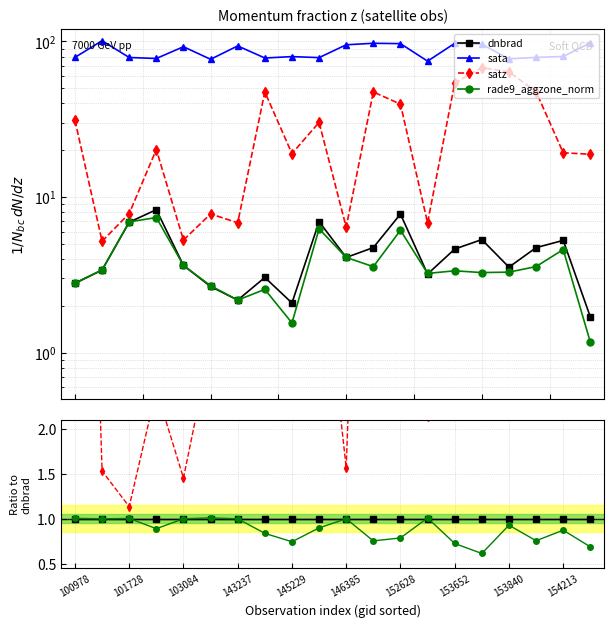

What is the label of the 18th point from the right?

101728